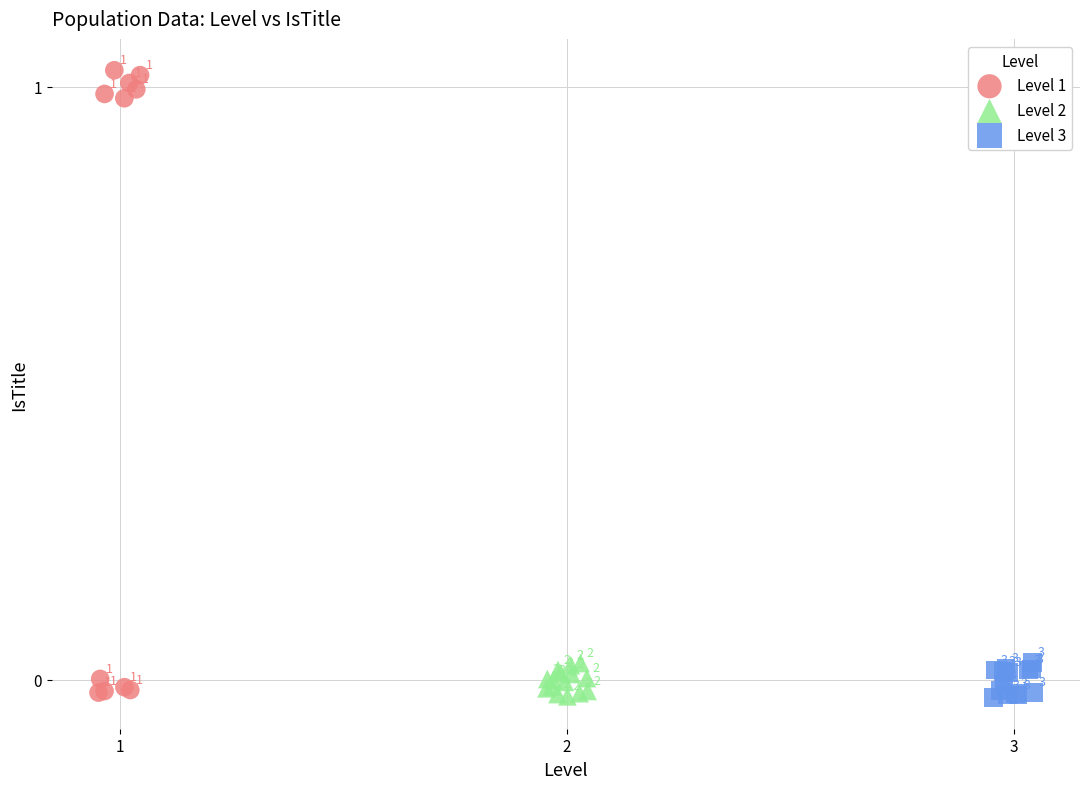

Which series contains the lowest Y value?

Level 3